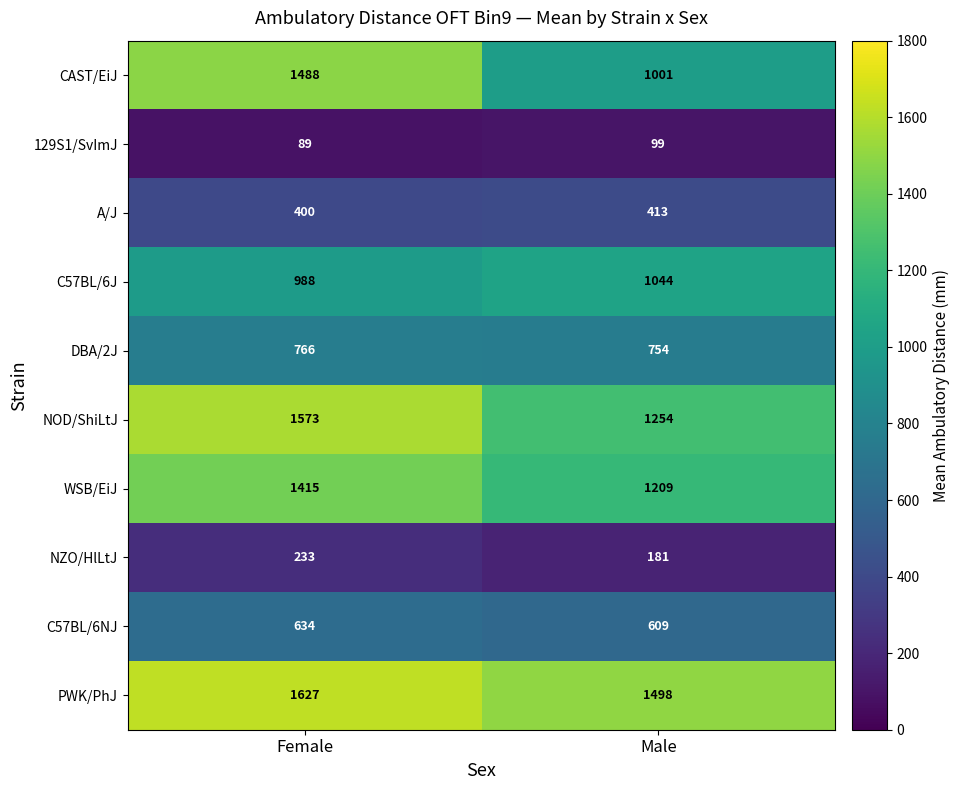

Reading right to left, extract all data points from this chart.

CAST/EiJ: 1001	1488
129S1/SvImJ: 99	89
A/J: 413	400
C57BL/6J: 1044	988
DBA/2J: 754	766
NOD/ShiLtJ: 1254	1573
WSB/EiJ: 1209	1415
NZO/HlLtJ: 181	233
C57BL/6NJ: 609	634
PWK/PhJ: 1498	1627